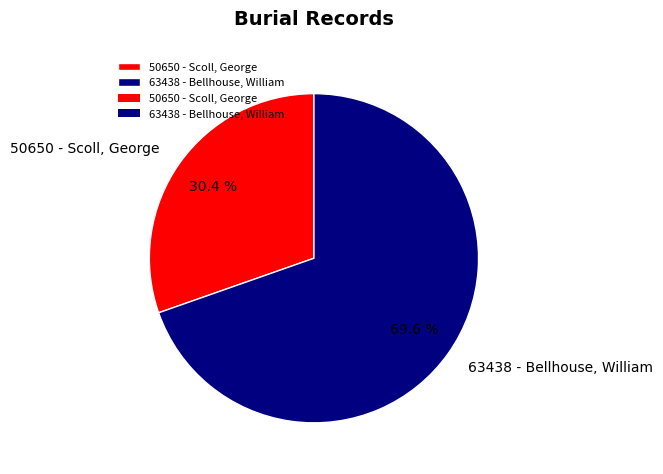

Between 50650 - Scoll, George and 63438 - Bellhouse, William, which is larger?

63438 - Bellhouse, William